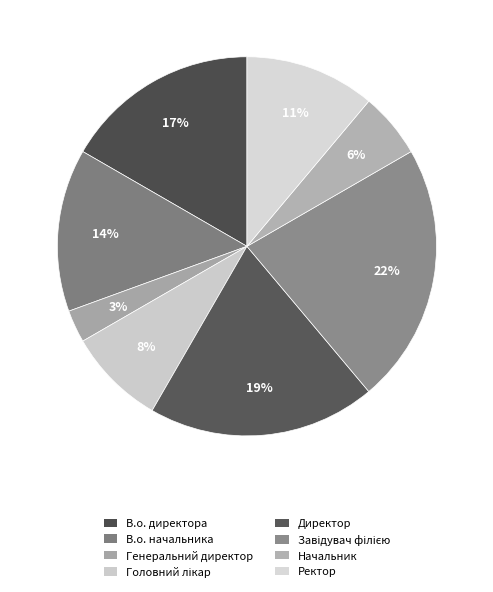

What percentage is the Директор slice, to the nearest percent?

19%